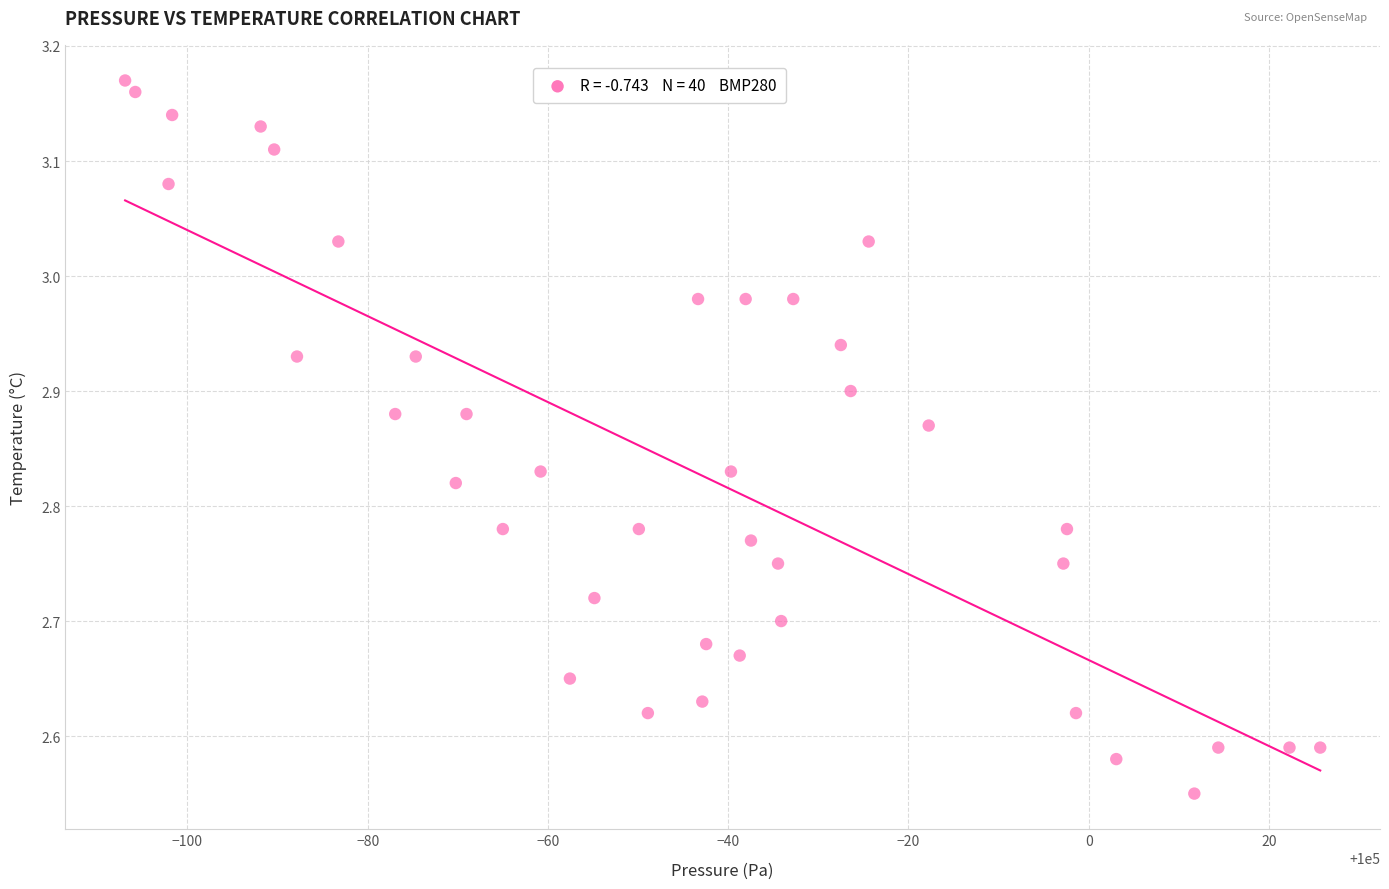

What is the range of X values (max minus min)?

132.6